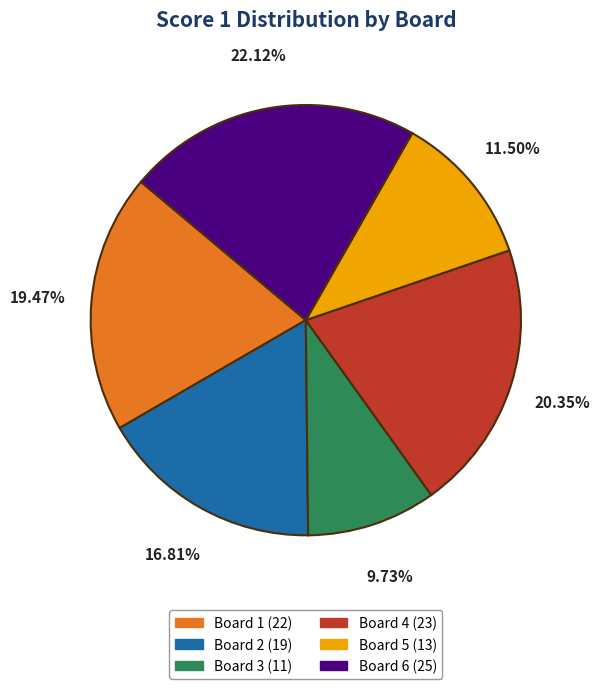

What is the largest slice in the pie chart?

Board 6